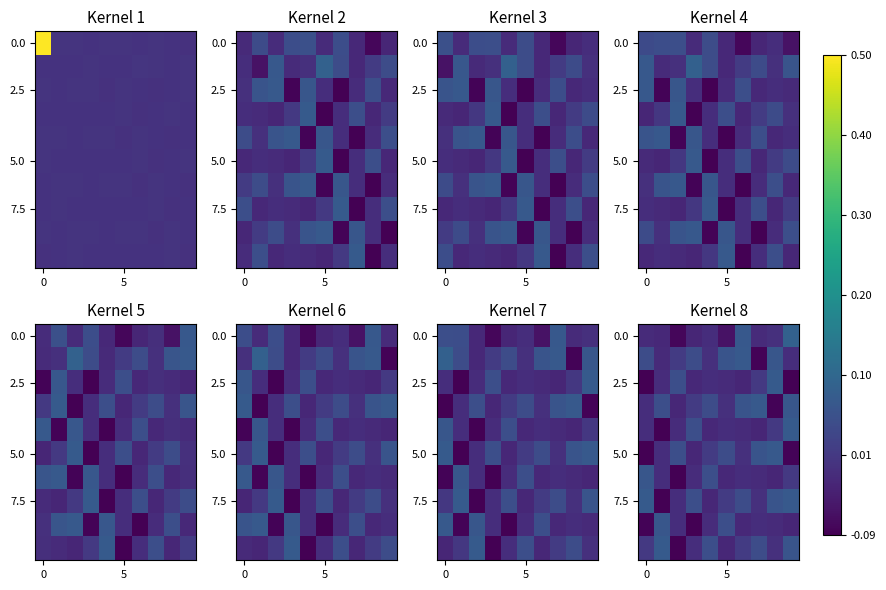

What is the sum of all 2.5 values?

-0.2